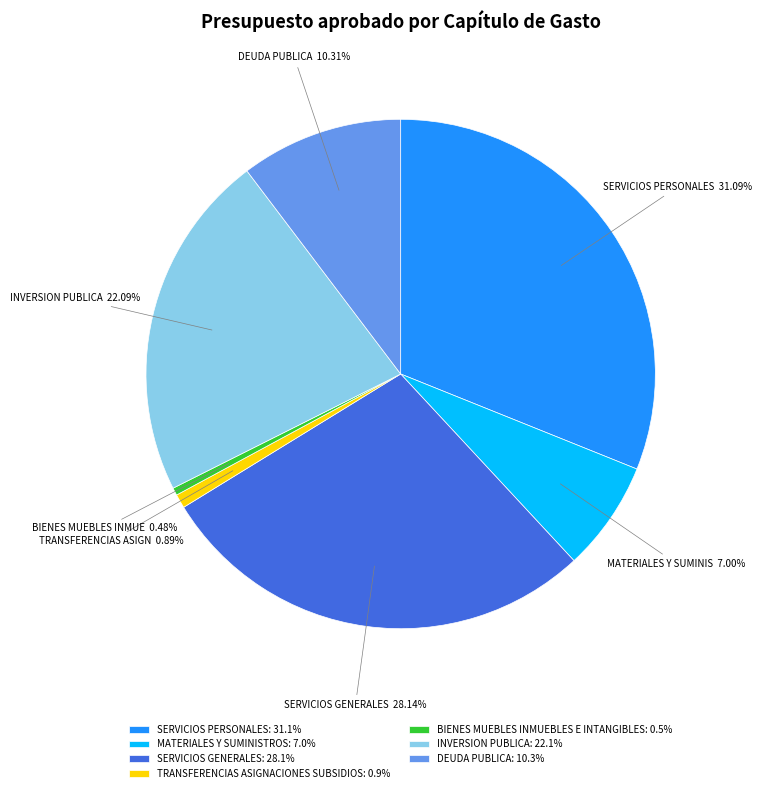

What is the largest slice in the pie chart?

SERVICIOS PERSONALES: 31.1%